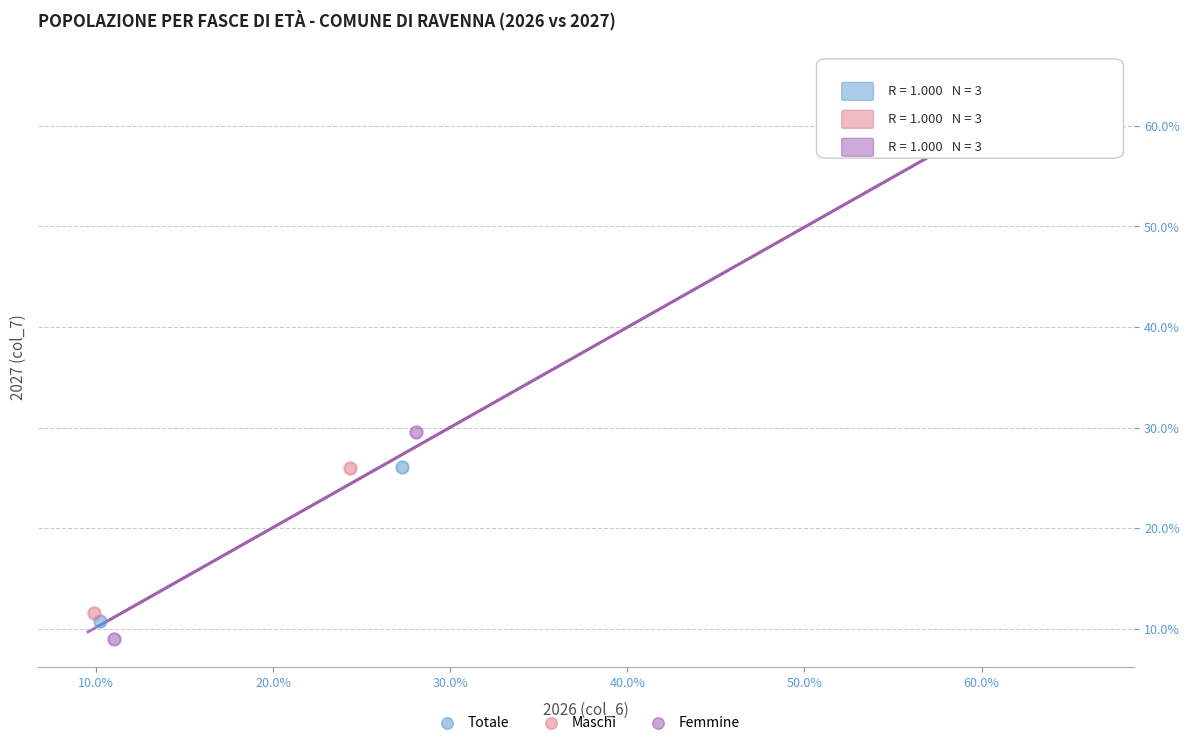

What are all the series names shown in the legend?

Totale, Maschi, Femmine